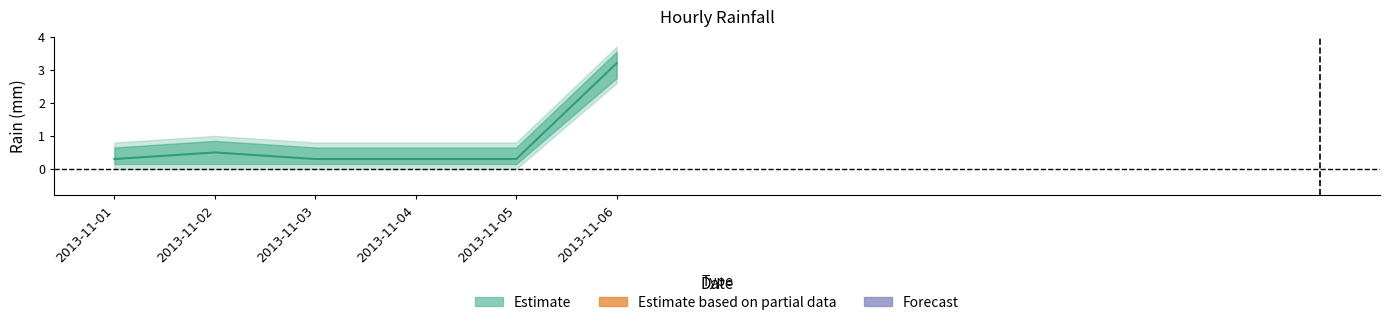

Which label corresponds to the largest value in the chart?

2013-11-06